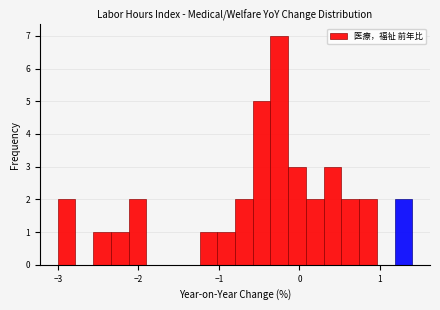

Read against the x-axis, roughly where is the centre of the tallest bar?

-0.2